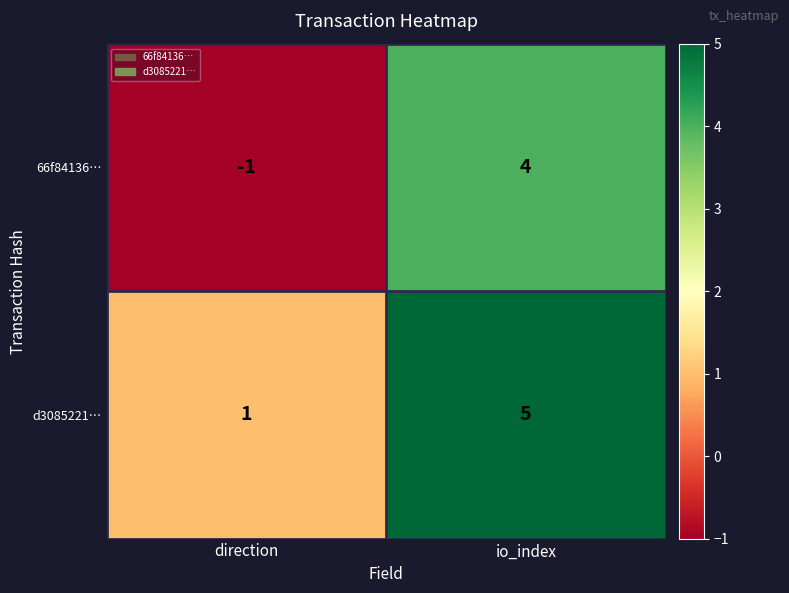

At io_index, list the series in order from smallest to largest.

66f84136…, d3085221…